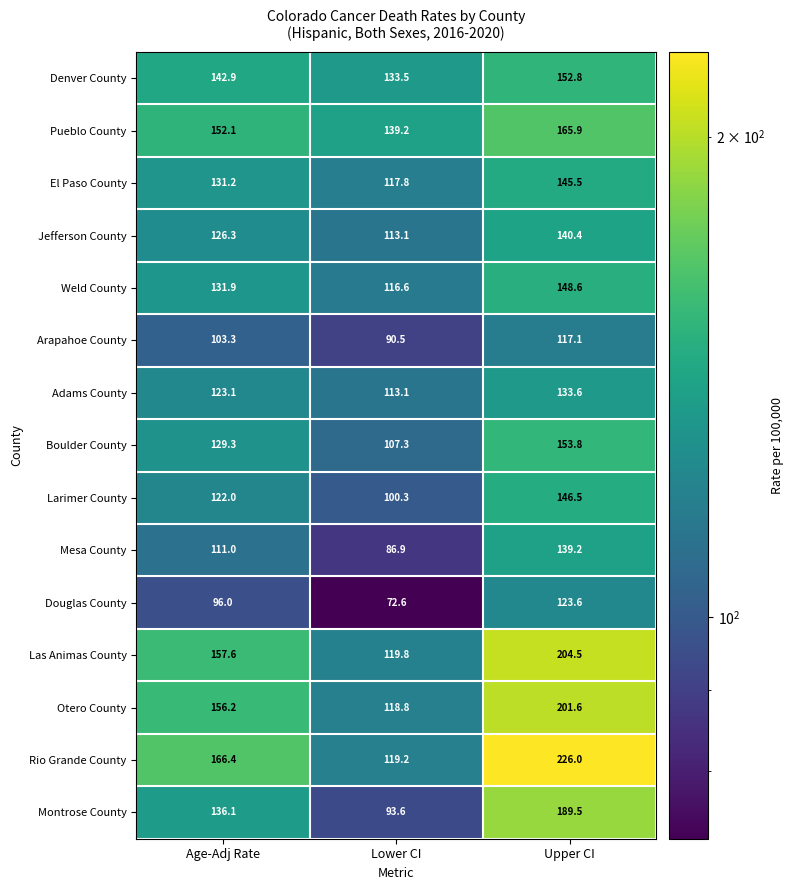

At which category is the sum across all series the highest?

Upper CI